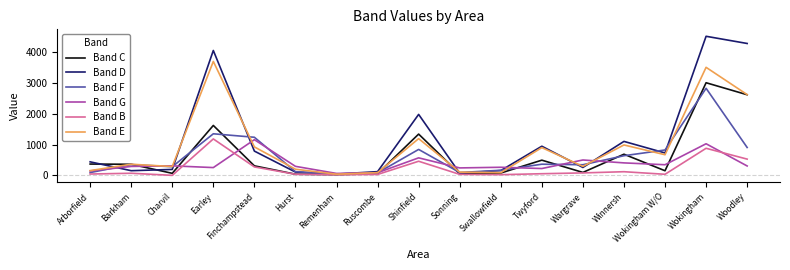

What is the total value across all series at Swallowfield?

778